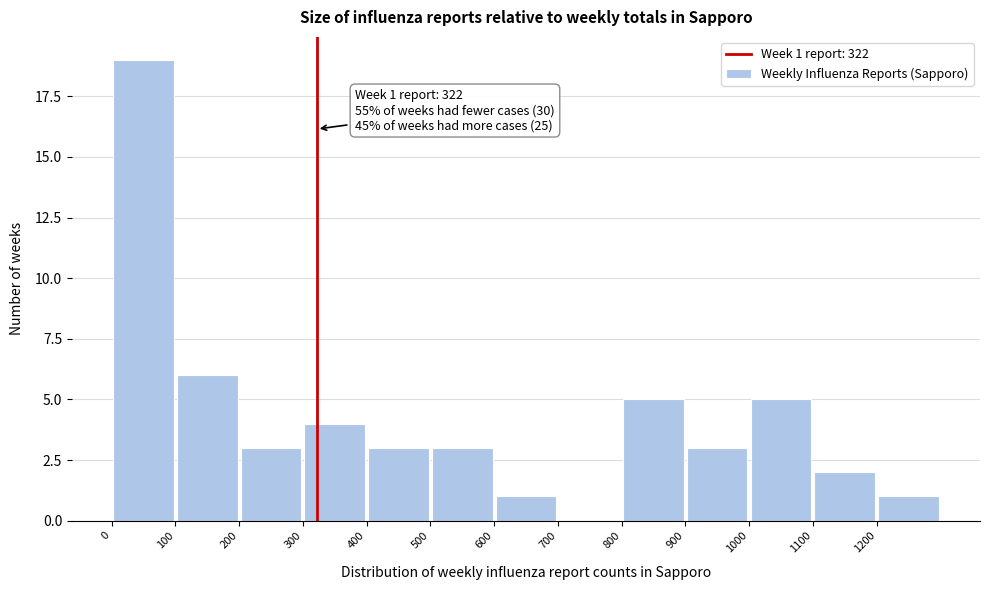

Over which range of the x-axis is the bar tallest?

0 to 100